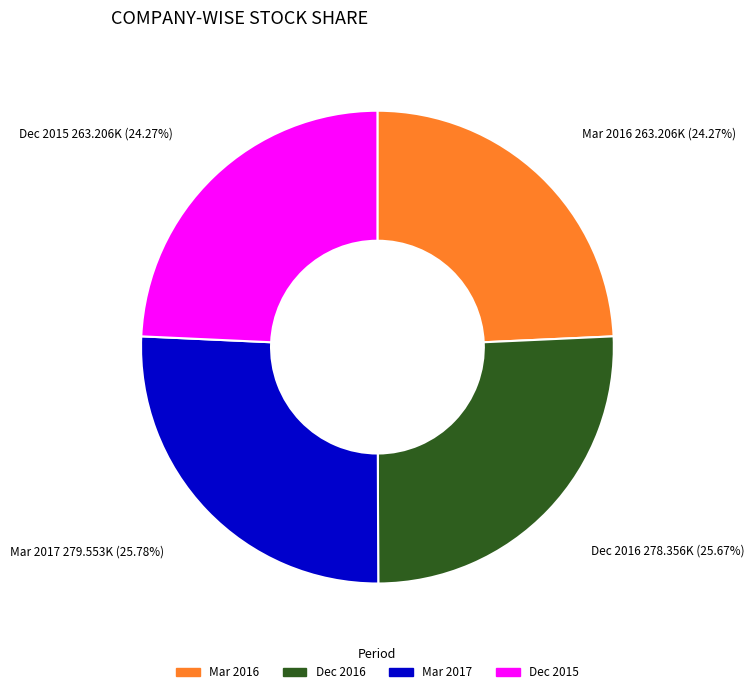

Do Mar 2017 and Dec 2016 together represent more than half of the pie?

Yes